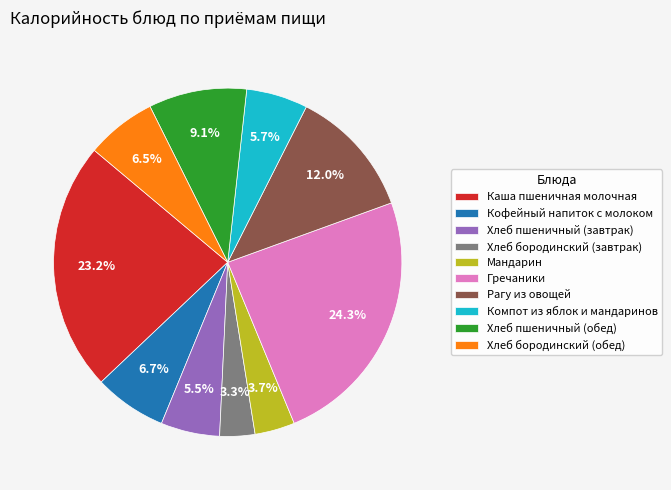

Is it true that Хлеб бородинский (завтрак) is 11% of the pie?

False